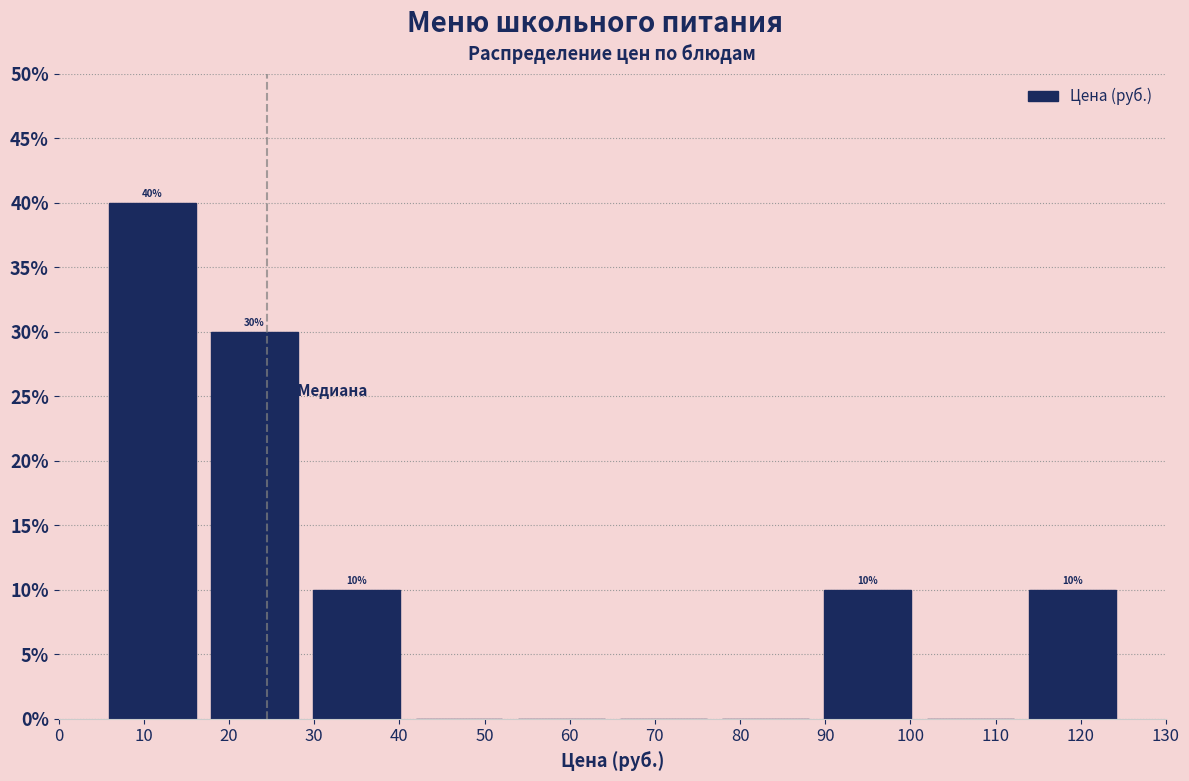

Over which range of the x-axis is the bar tallest?

5 to 17